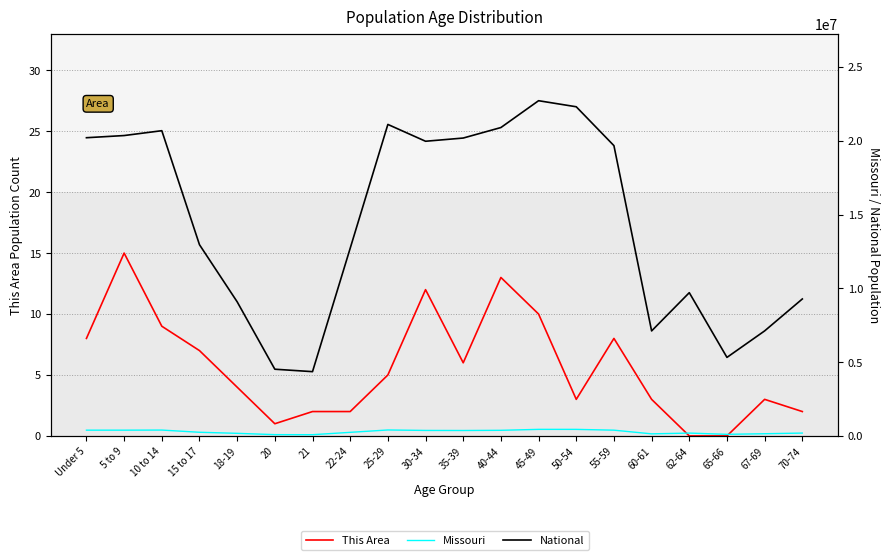

True or false: National and This Area intersect in this chart.

False